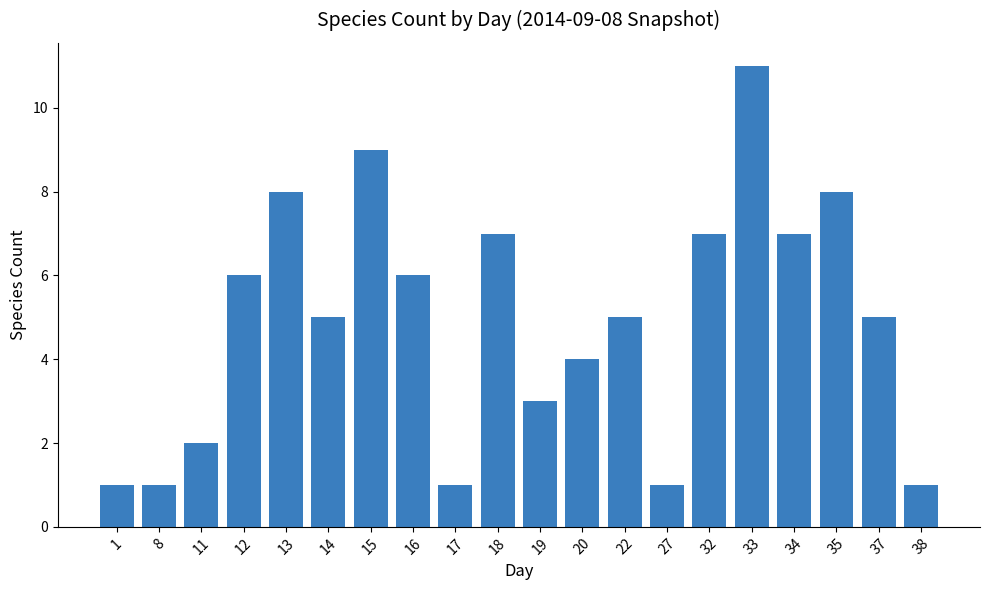

What is the maximum value shown in the chart?

11